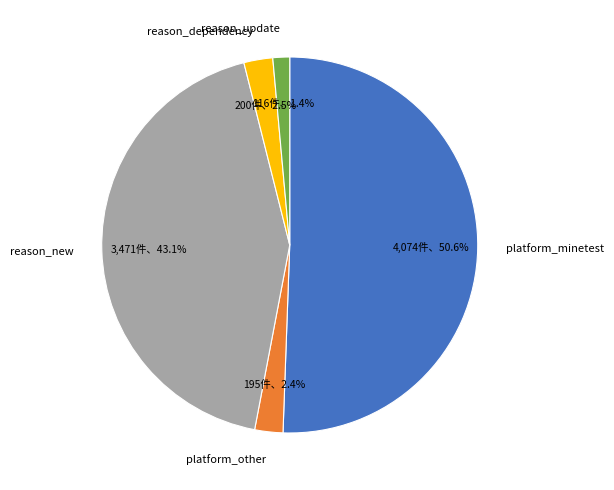

Which slice is the largest?

platform_minetest